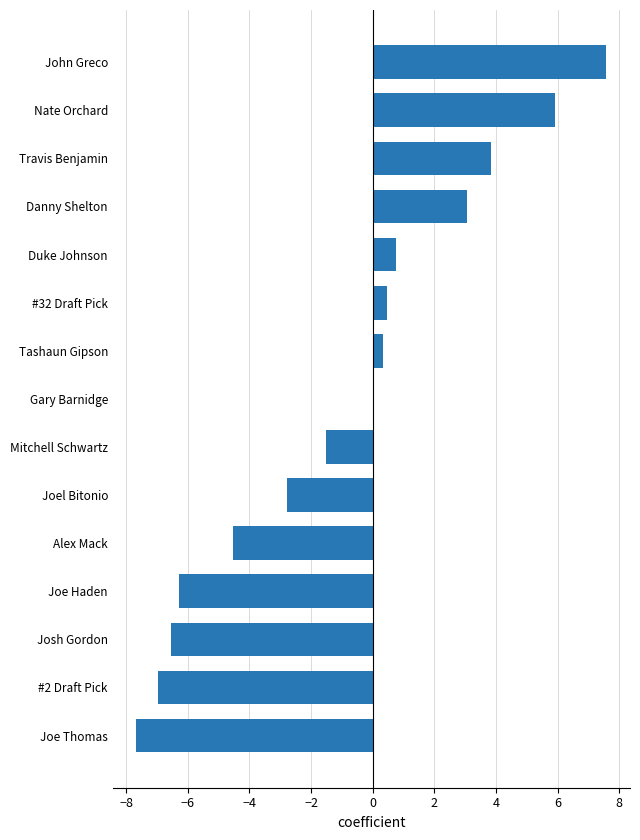

Count the number of data series in this chart.

1